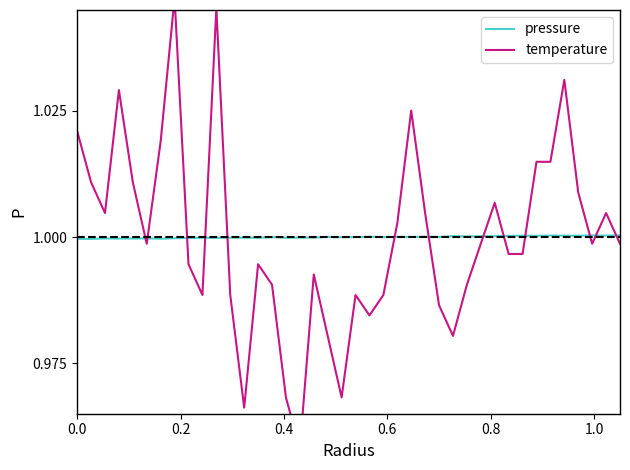

What is the maximum value for pressure?

1.0